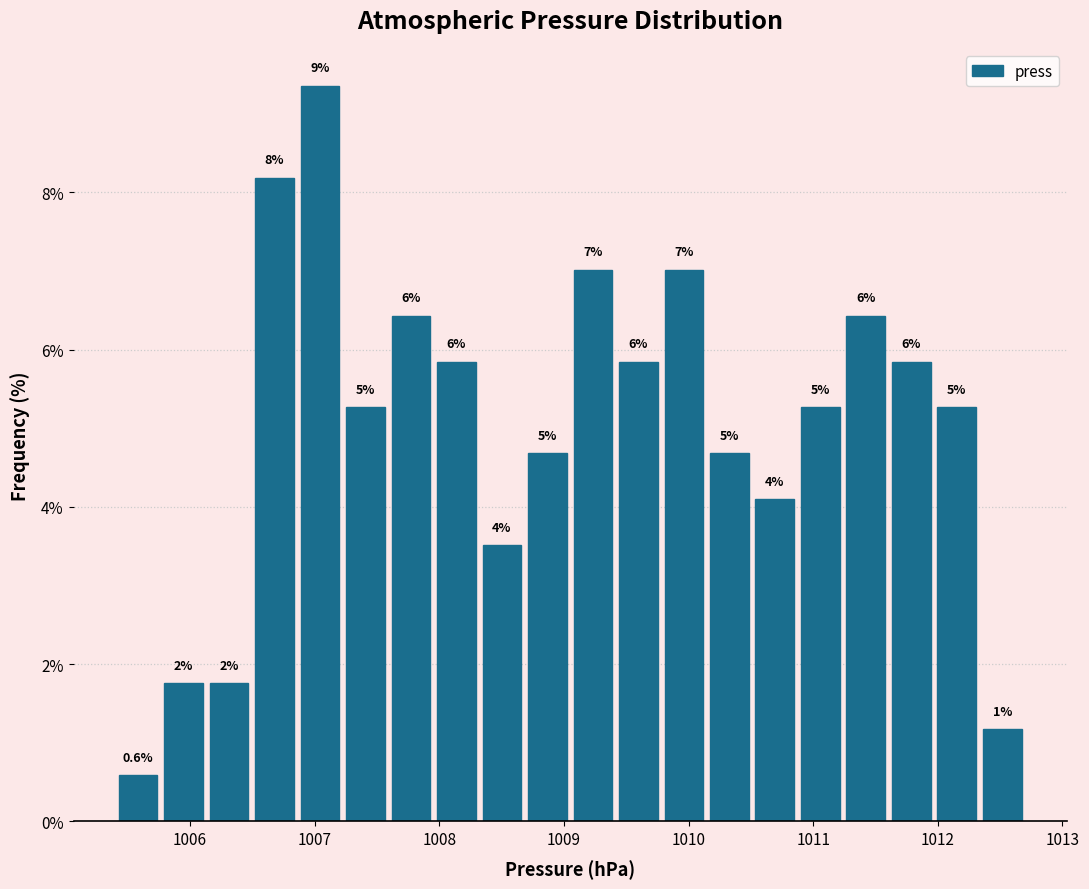

Around what value on the x-axis is the tallest bar? Give the approximate position of its centre, as read against the axis.

1007.0